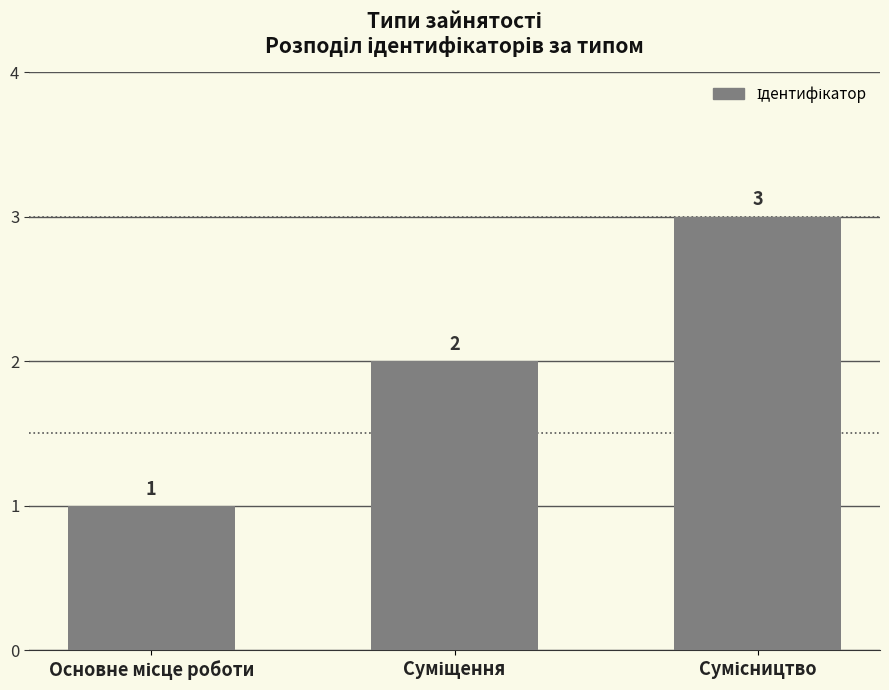

What is the value of the 1st bar from the left?

1